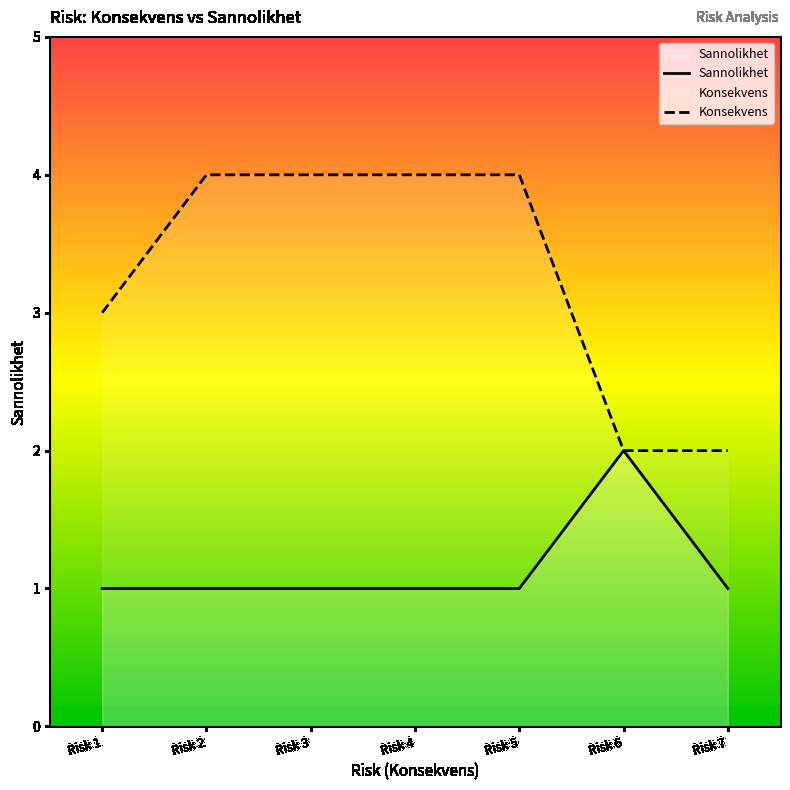

True or false: Konsekvens has more than 0 interior local peaks.

False